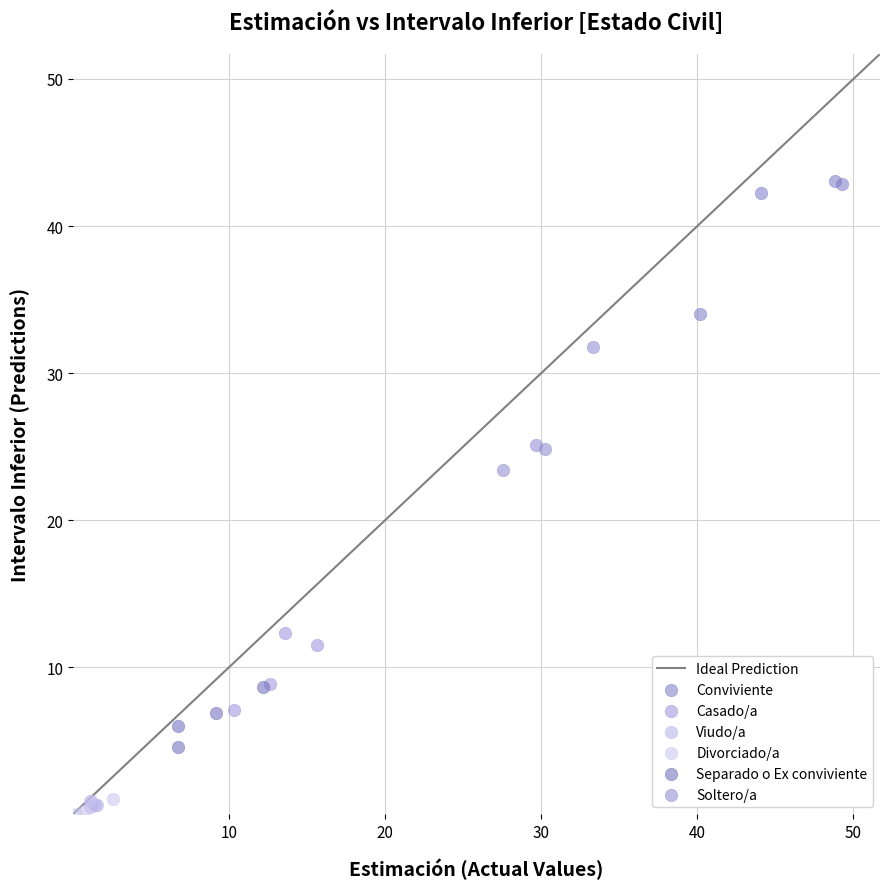

Which series contains the highest Y value?

Conviviente